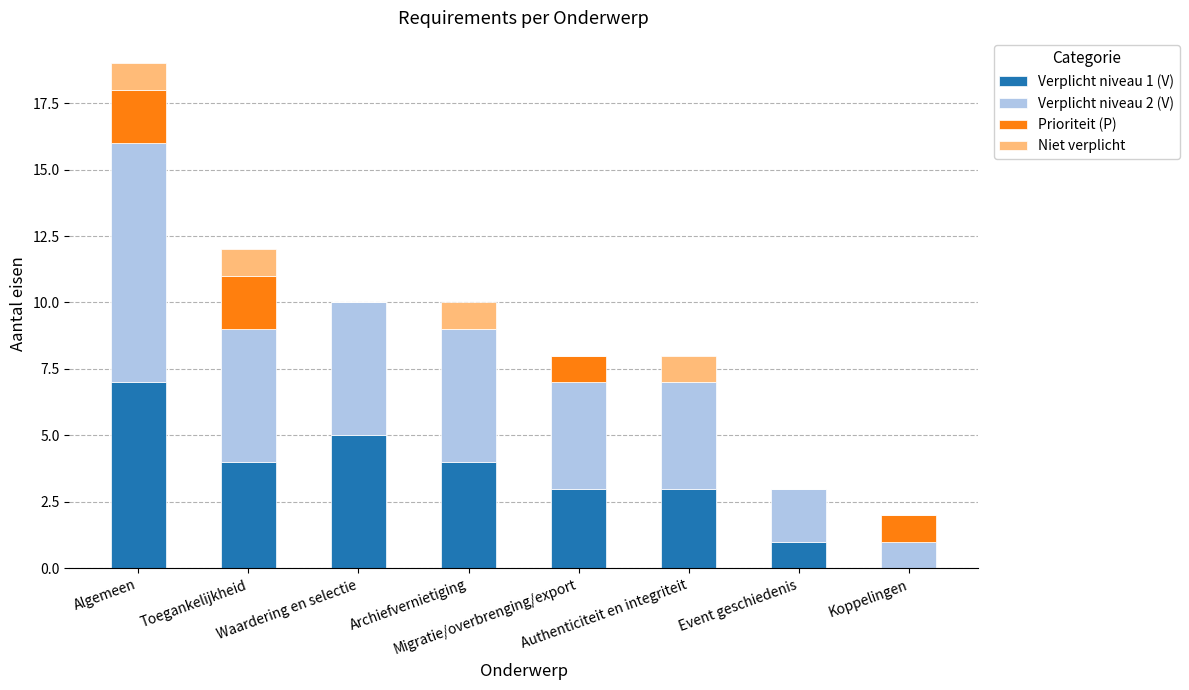

Rank the series by their maximum value, from highest to lowest.

Verplicht niveau 2 (V), Verplicht niveau 1 (V), Prioriteit (P), Niet verplicht